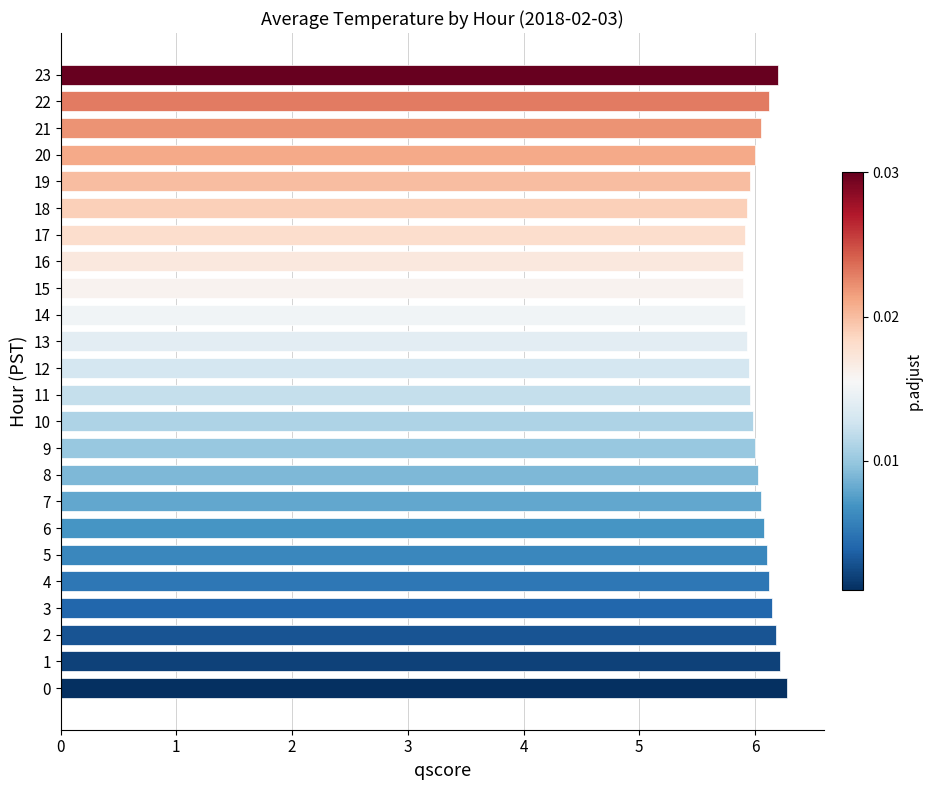

What is the change in value from 11 to 23?

+0.2